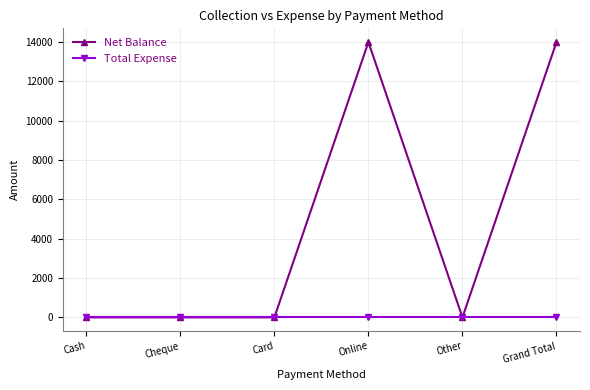

Which series has the widest spread of values?

Net Balance